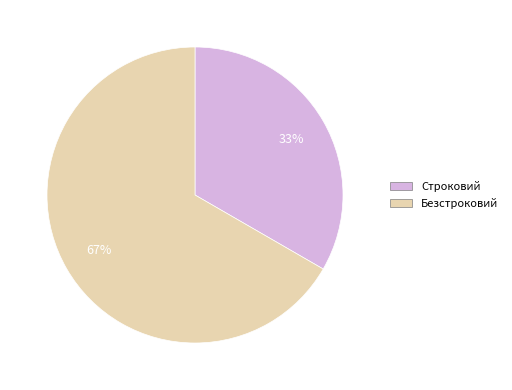

The Строковий slice represents 33% of the pie. True or false?

True